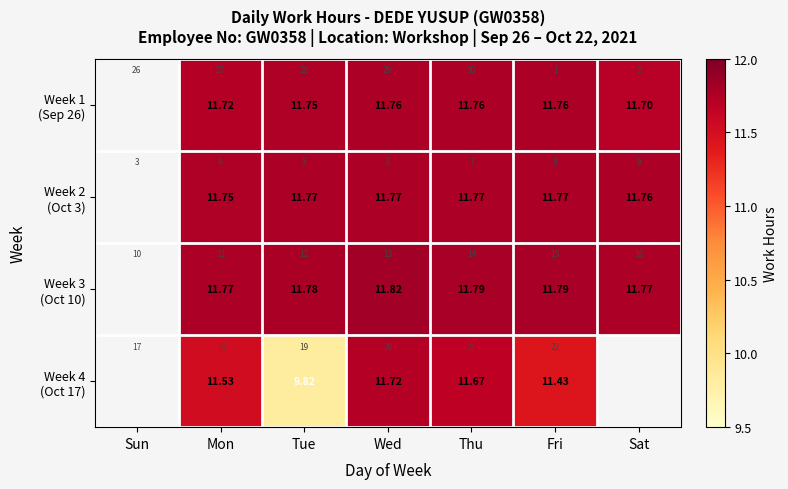

At which category is the sum across all series the highest?

Wed